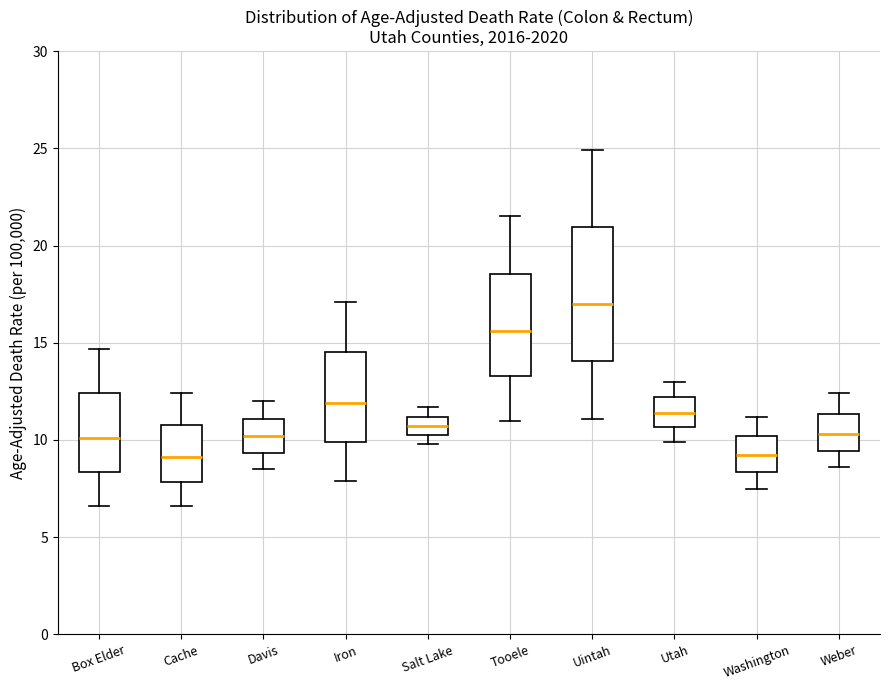

Reading left to right, read every box against the y-axis: the position of its median line, the range the box covers, and the ends of its whiskers. The values are not printed on the chart, so give them approximately, as read against the axis.

Box Elder: median 10.0, box 8.5 to 12.5, whiskers 6.5 to 14.5
Cache: median 9.0, box 8.0 to 11.0, whiskers 6.5 to 12.5
Davis: median 10.0, box 9.5 to 11.0, whiskers 8.5 to 12.0
Iron: median 12.0, box 10.0 to 14.5, whiskers 8.0 to 17.0
Salt Lake: median 10.5 (inside the box), box 10.5 to 11.0, whiskers 10.0 to 11.5
Tooele: median 15.5, box 13.5 to 18.5, whiskers 11.0 to 21.5
Uintah: median 17.0, box 14.0 to 21.0, whiskers 11.0 to 25.0
Utah: median 11.5, box 10.5 to 12.0, whiskers 10.0 to 13.0
Washington: median 9.0, box 8.5 to 10.0, whiskers 7.5 to 11.0
Weber: median 10.5, box 9.5 to 11.5, whiskers 8.5 to 12.5